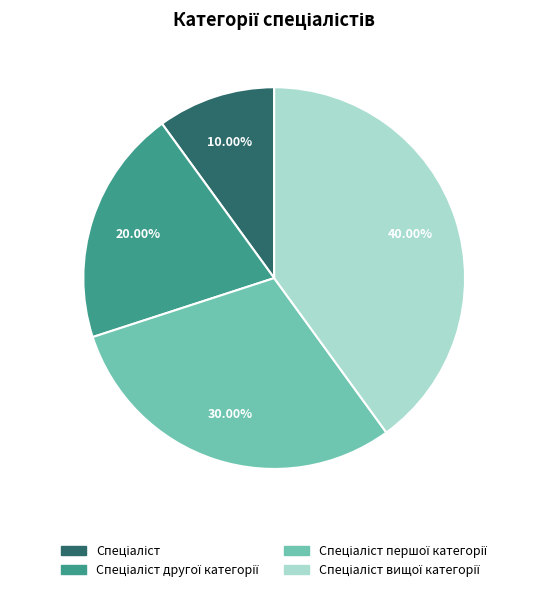

Is there a majority slice in this chart?

No